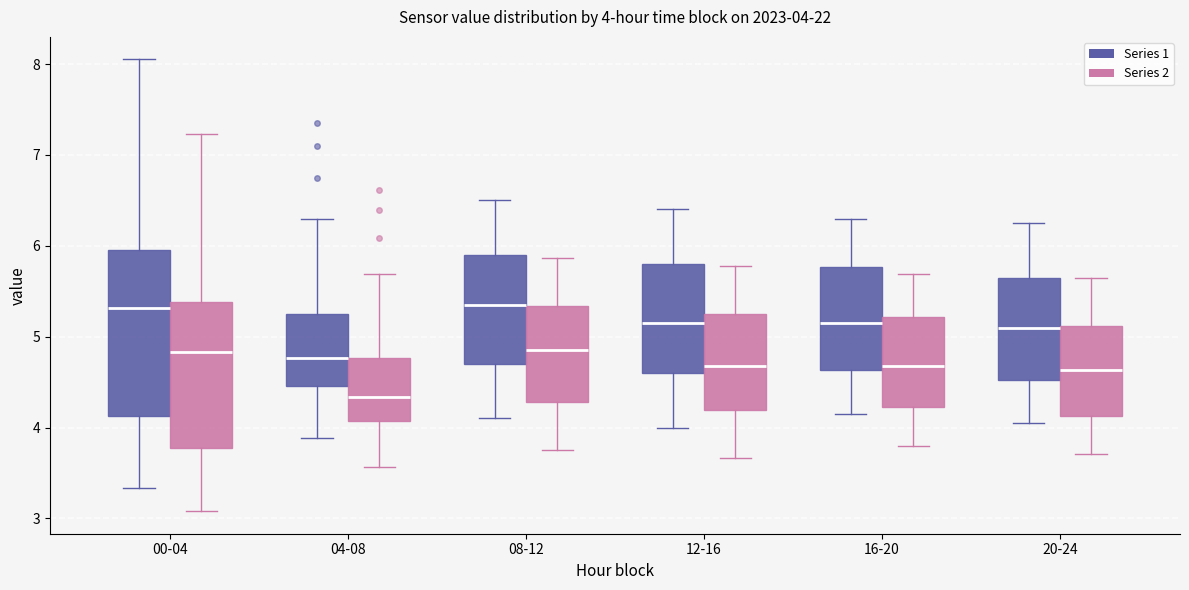

Which box is the tallest, from its lower edge to its upper edge?

00-04 (Series 1)